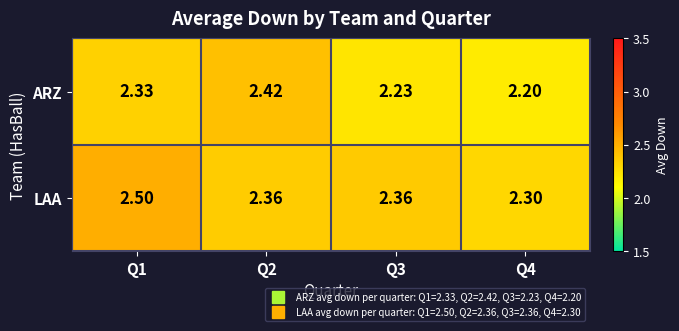

What is the difference between the highest and lowest values at Q4?

0.1